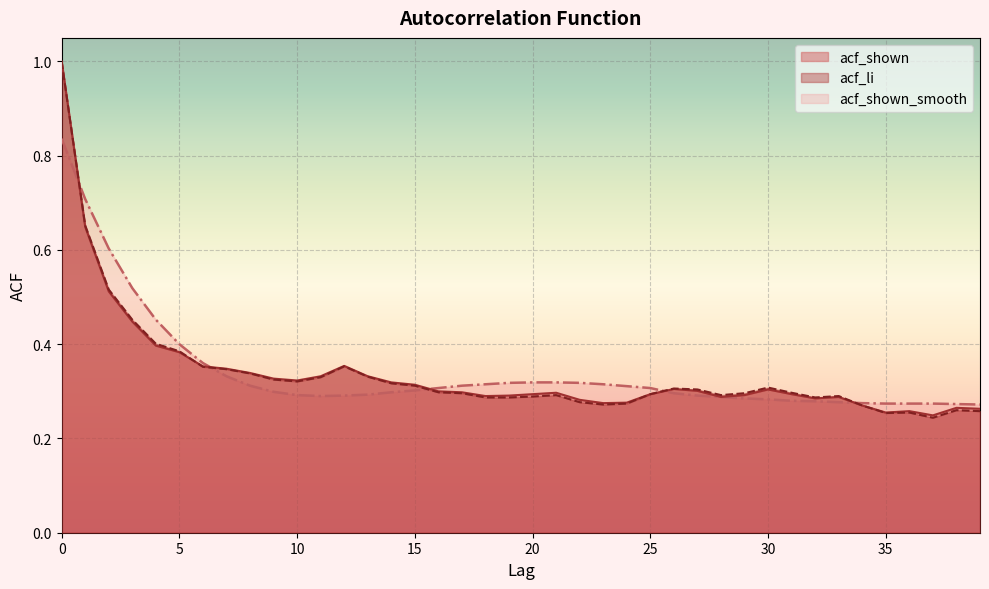

How many lines are shown in the chart?

3